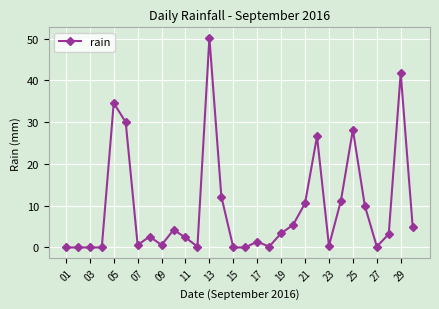

What is the average value?

9.5